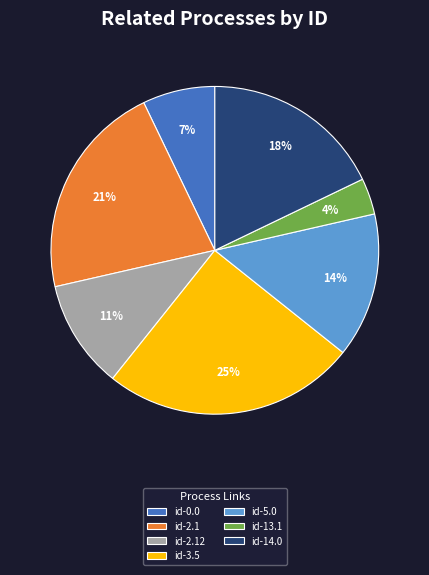

Which has a higher value, id-2.1 or id-0.0?

id-2.1